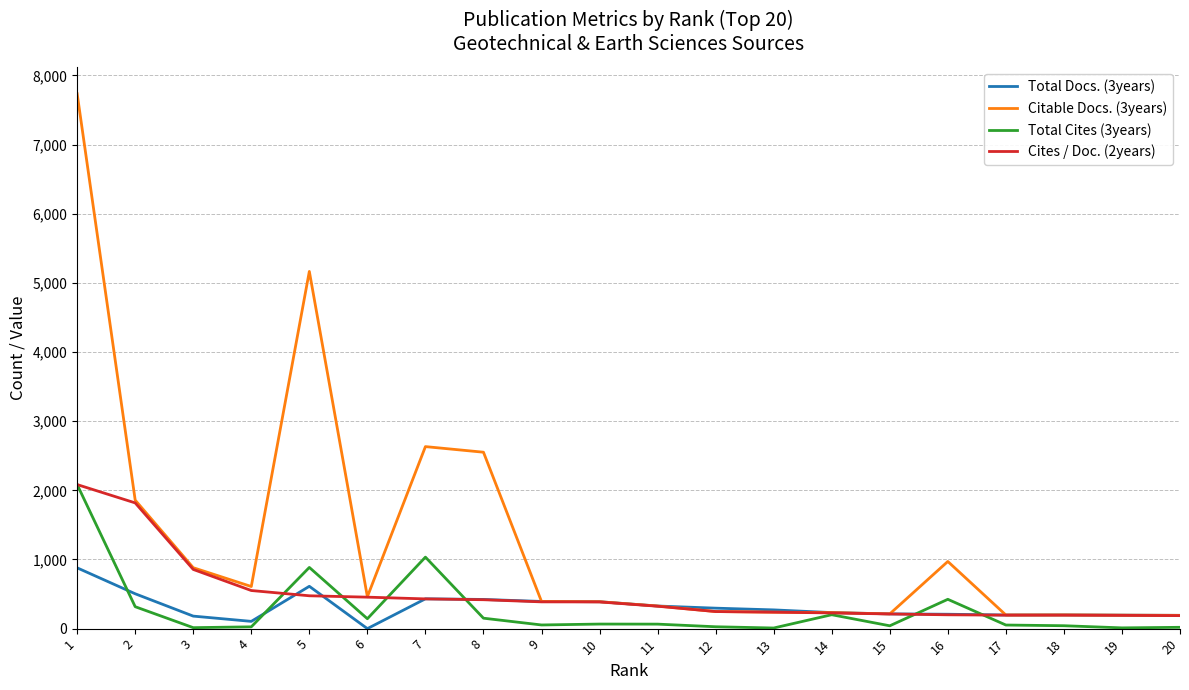

What is the sum of all Total Docs. (3years) values?

6245